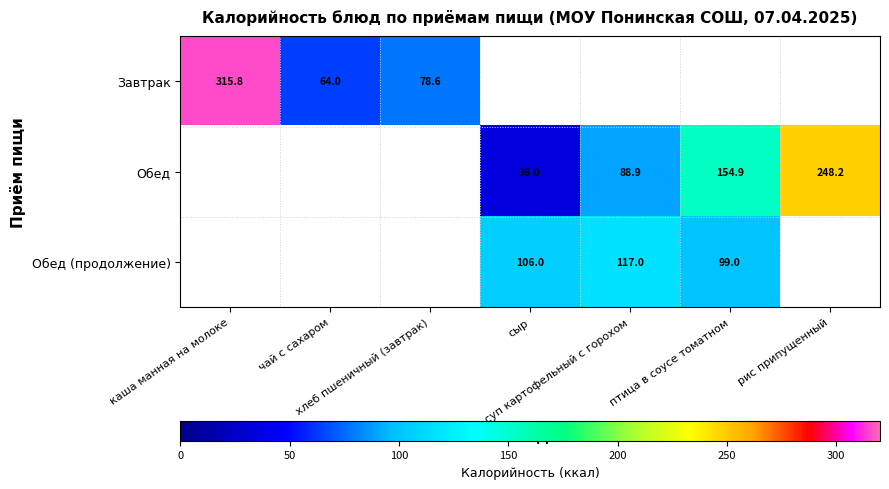

What is the smallest value displayed?

36.0